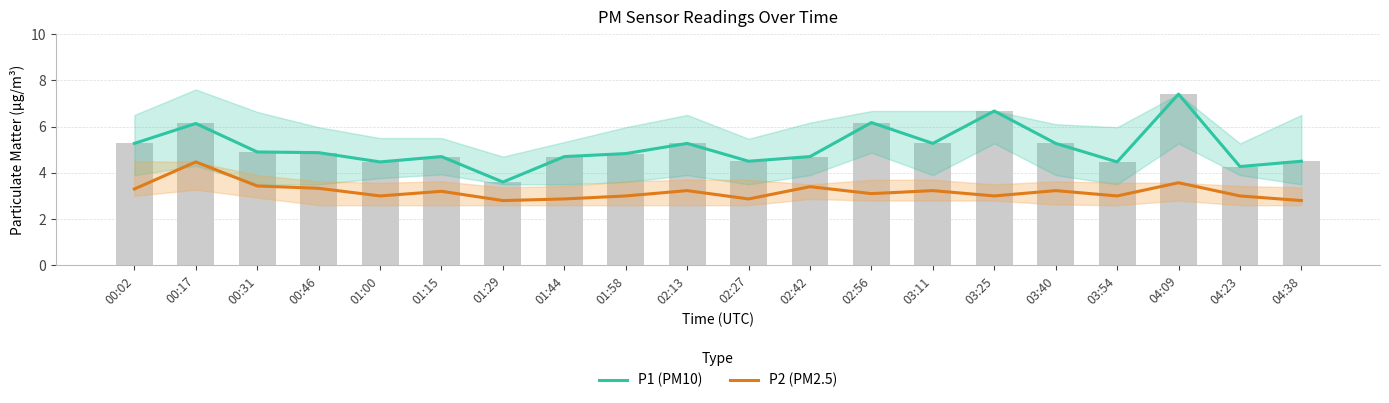

Reading left to right, extract all data points from this chart.

P1 (PM10): 00:02=5.3	00:17=6.1	00:31=4.9	00:46=4.9	01:00=4.5	01:15=4.7	01:29=3.6	01:44=4.7	01:58=4.8	02:13=5.3	02:27=4.5	02:42=4.7	02:56=6.2	03:11=5.3	03:25=6.7	03:40=5.3	03:54=4.5	04:09=7.4	04:23=4.3	04:38=4.5
P2 (PM2.5): 00:02=3.3	00:17=4.5	00:31=3.4	00:46=3.3	01:00=3.0	01:15=3.2	01:29=2.8	01:44=2.9	01:58=3.0	02:13=3.2	02:27=2.9	02:42=3.4	02:56=3.1	03:11=3.2	03:25=3.0	03:40=3.2	03:54=3.0	04:09=3.6	04:23=3.0	04:38=2.8